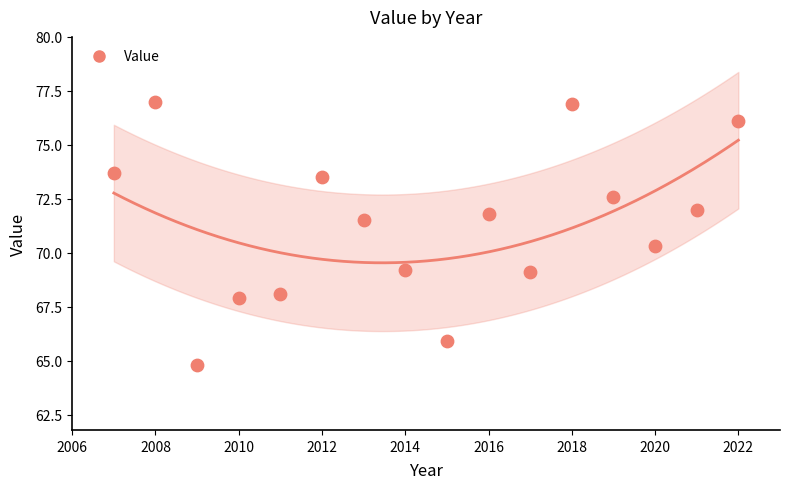

What is the range of Y values (max minus min)?

12.2